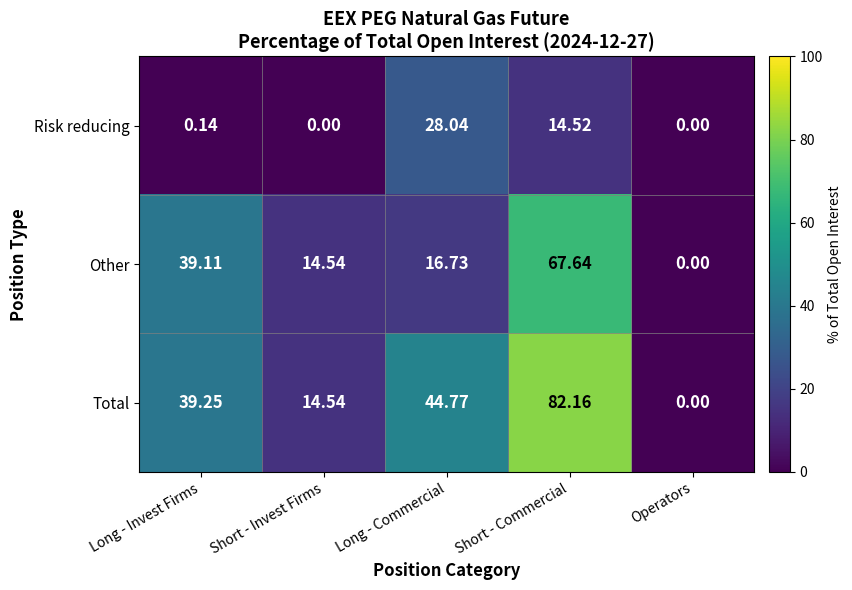

Rank the series at Long - Invest Firms from highest to lowest value.

Total, Other, Risk reducing